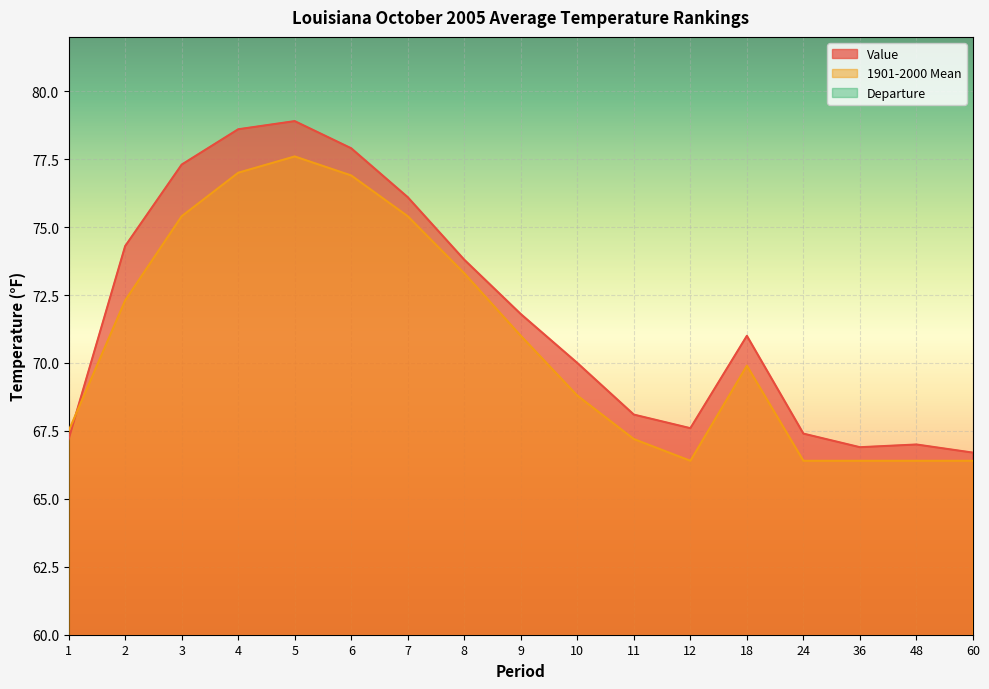

Which series has the largest total across all categories?

Value